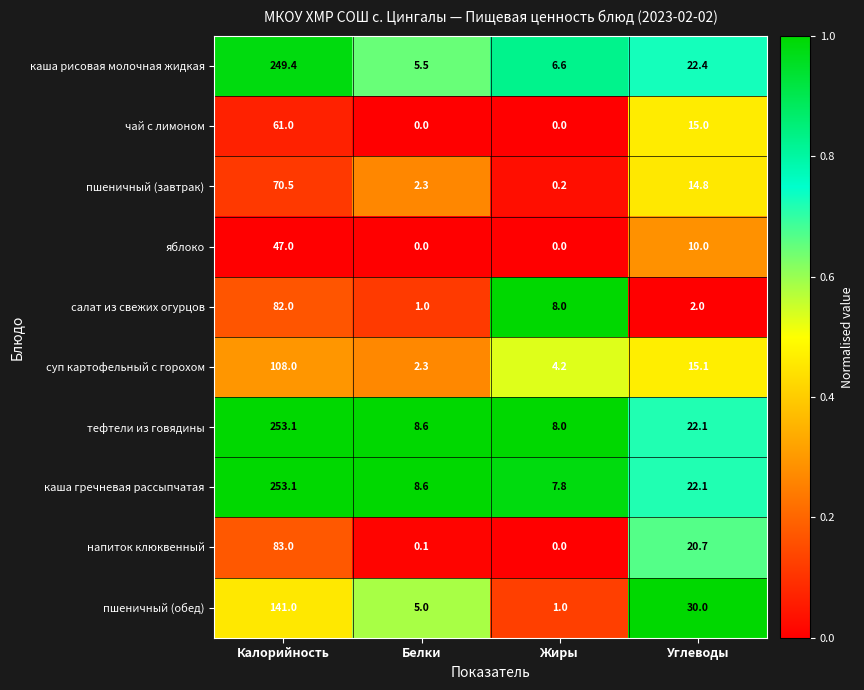

What is the minimum value for каша рисовая молочная жидкая?

5.5